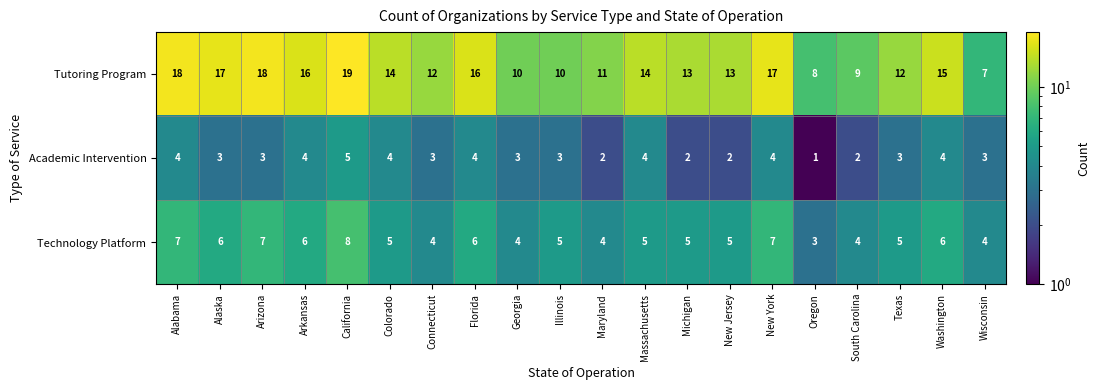

What is the spread (max minus min) of values at Alabama?

14